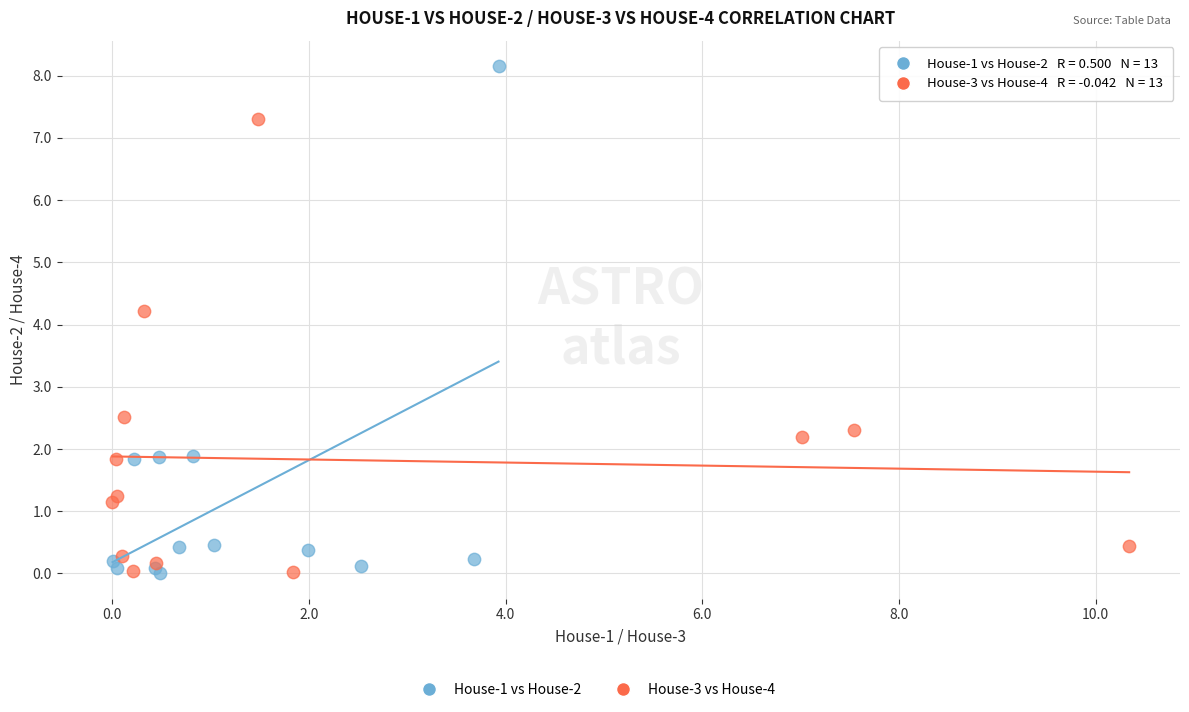

Which series has the largest Y range (max minus min)?

House-1 vs House-2